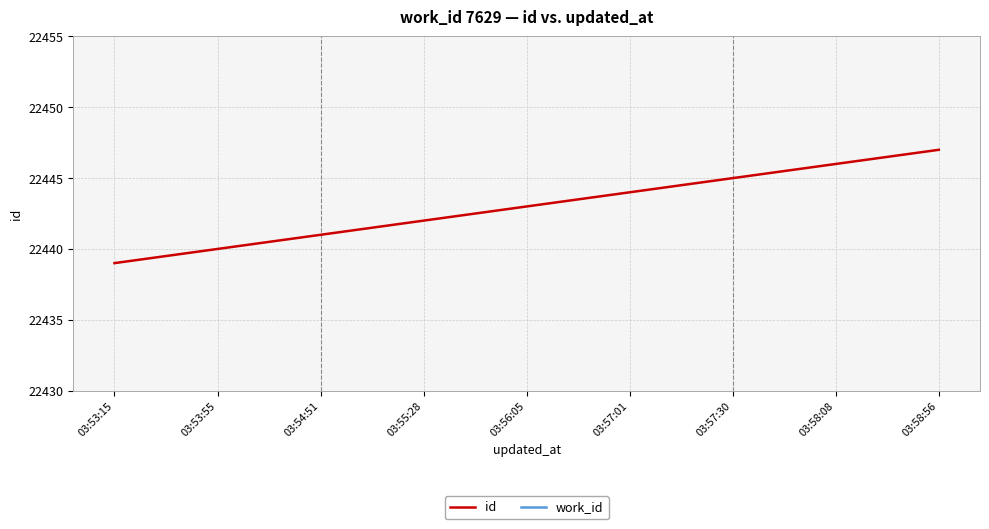

How many data points in id are less than 22443?

4